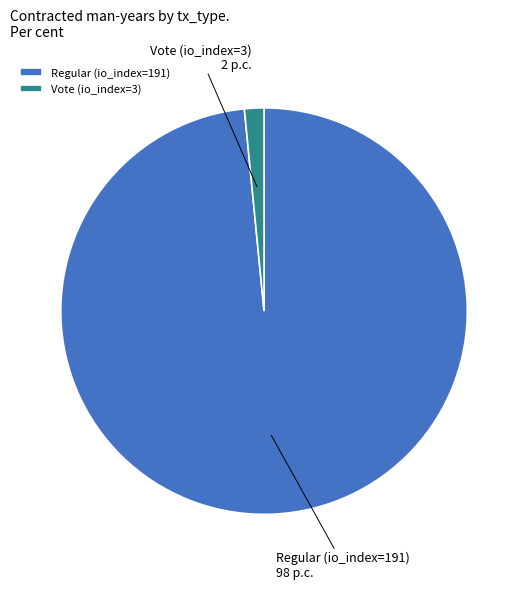

Is it true that Vote (io_index=3) is 8% of the pie?

False